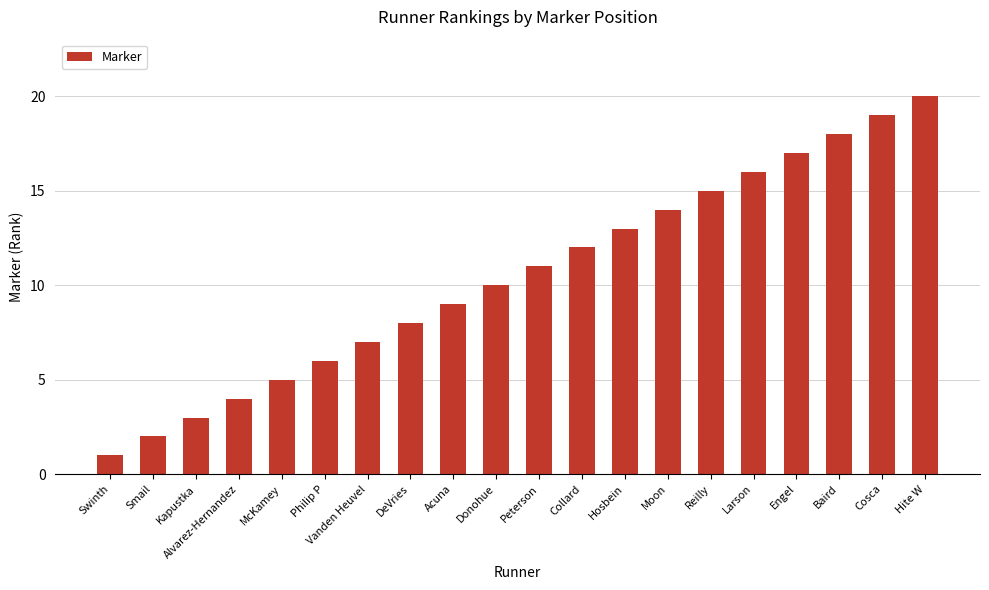

Which has a higher value, Baird or Peterson?

Baird